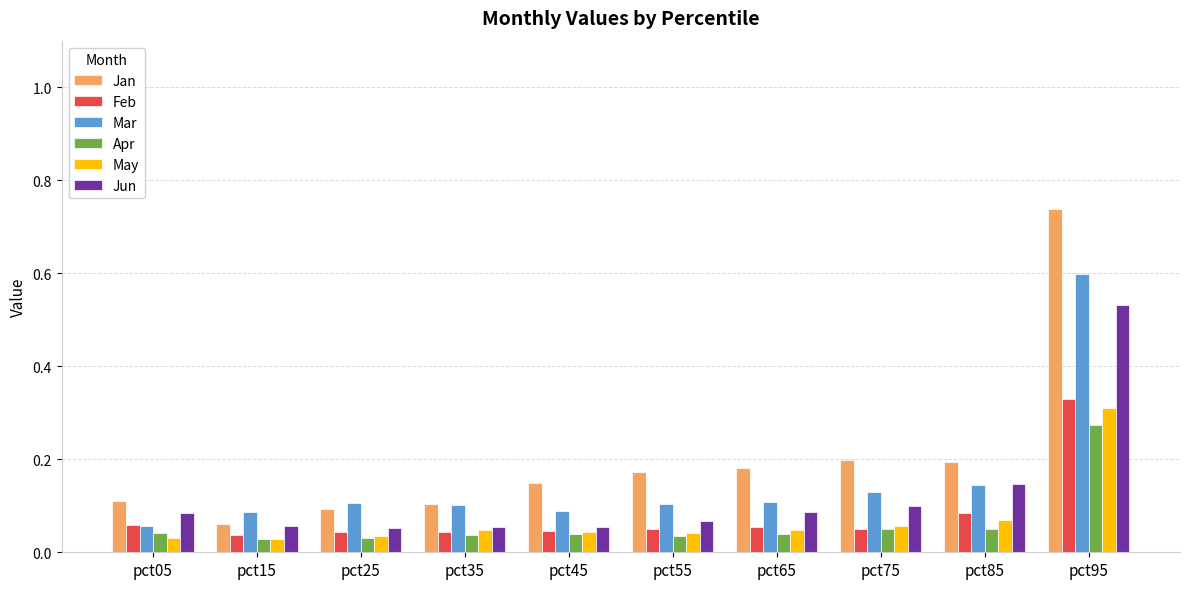

Which category has the highest value across all series?

pct95